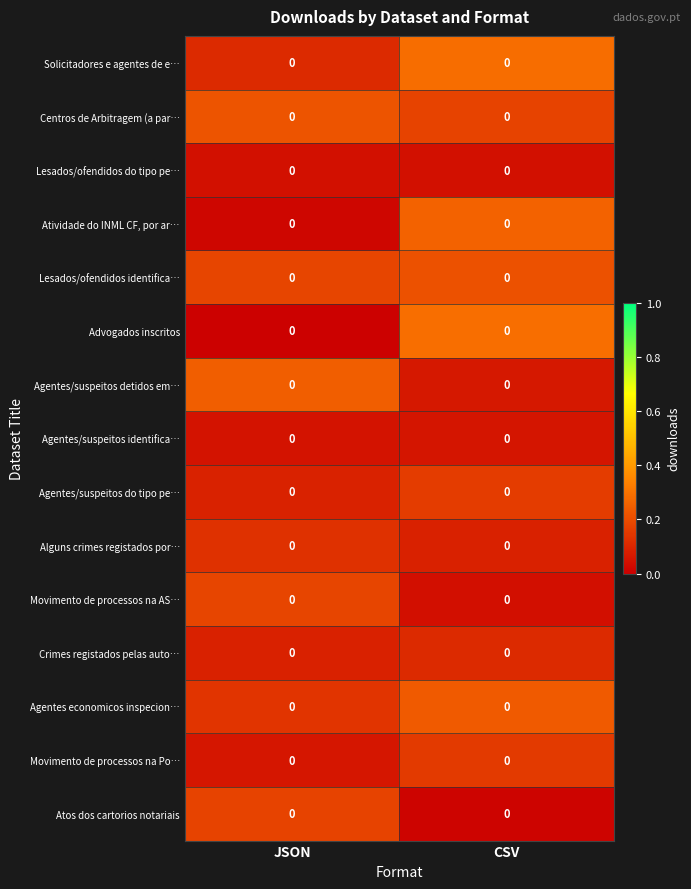

Count the number of categories in the chart.

2